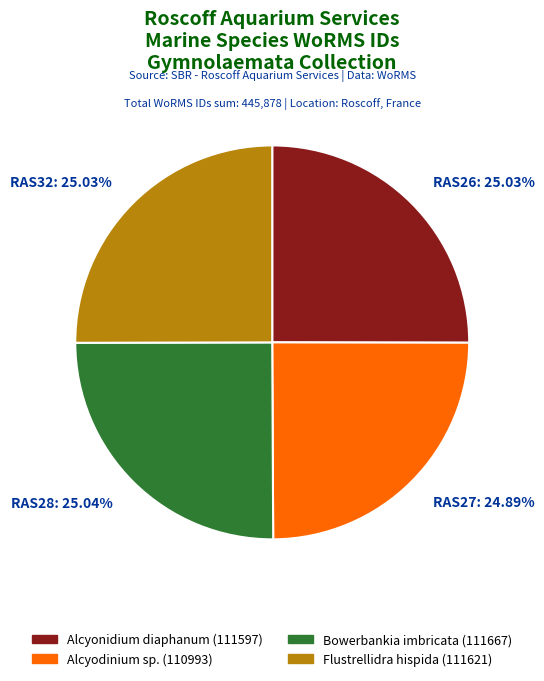

What percentage is the RAS28 slice, to the nearest percent?

25%